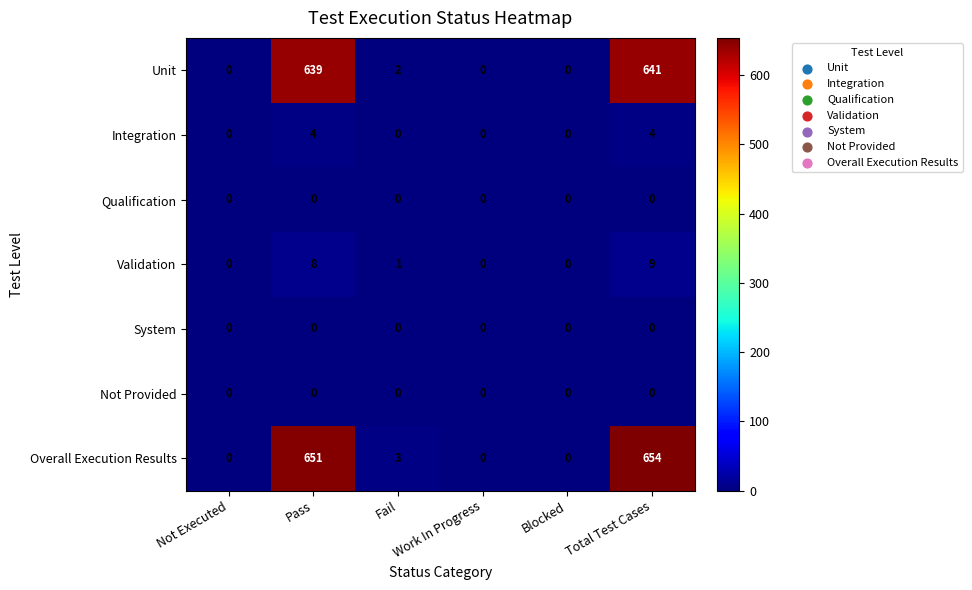

What is the difference between the maximum and second lowest values in the Validation series?

9